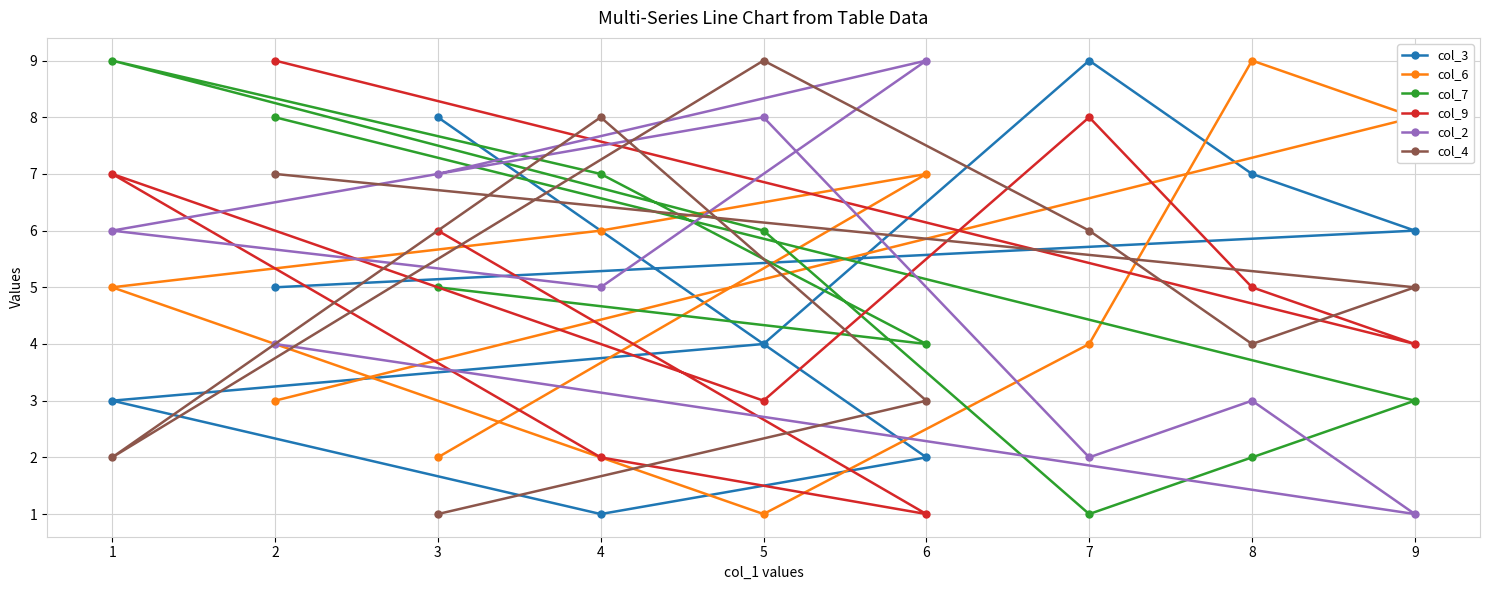

What is the approximate value of col_3 at 8?

7